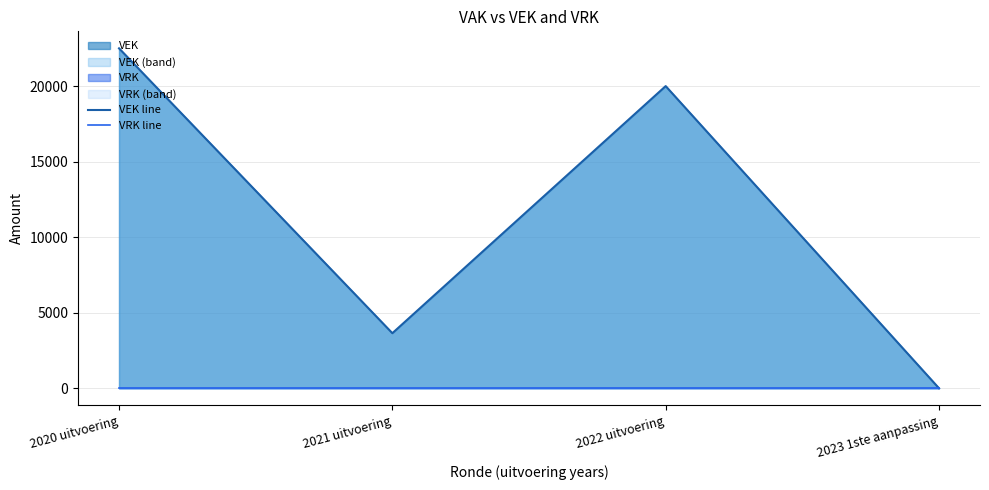

Does the chart have visible grid lines?

Yes